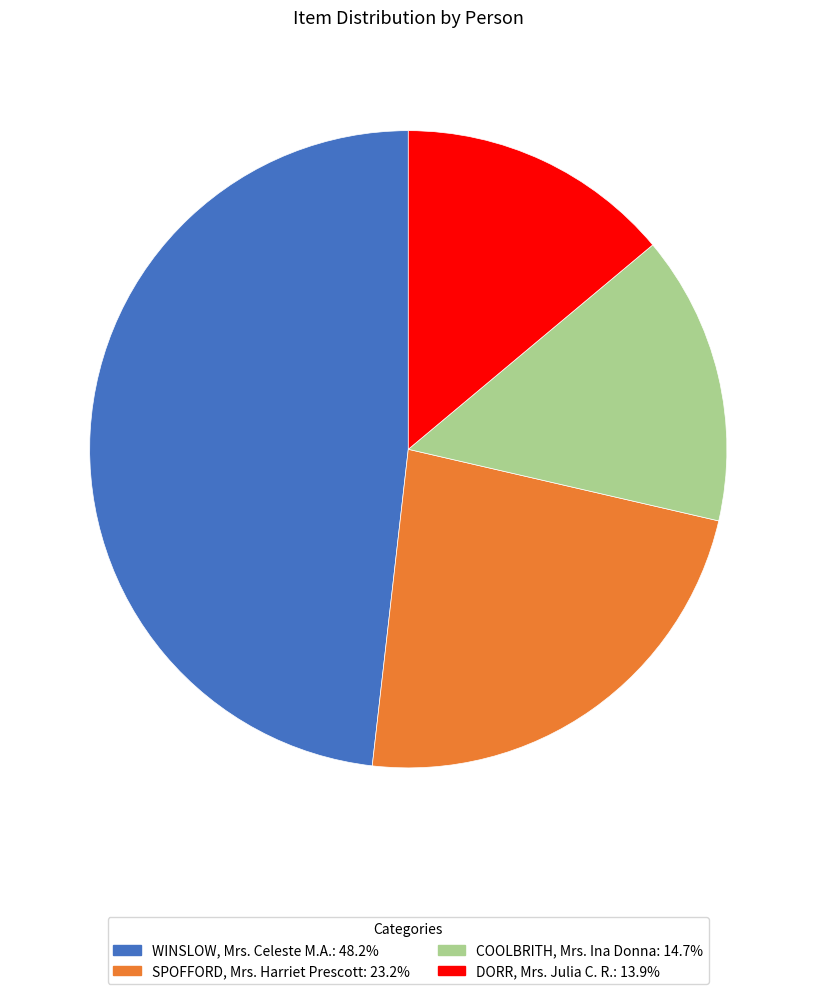

Combined, do DORR, Mrs. Julia C. R. and SPOFFORD, Mrs. Harriet Prescott account for over 50%?

No